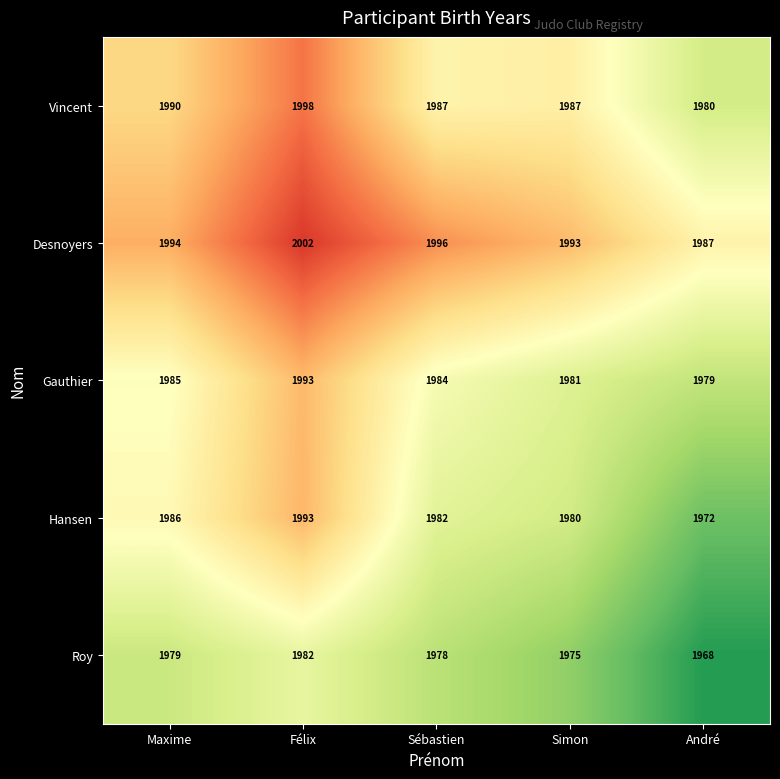

The Roy series shows 2998 at André. True or false?

False